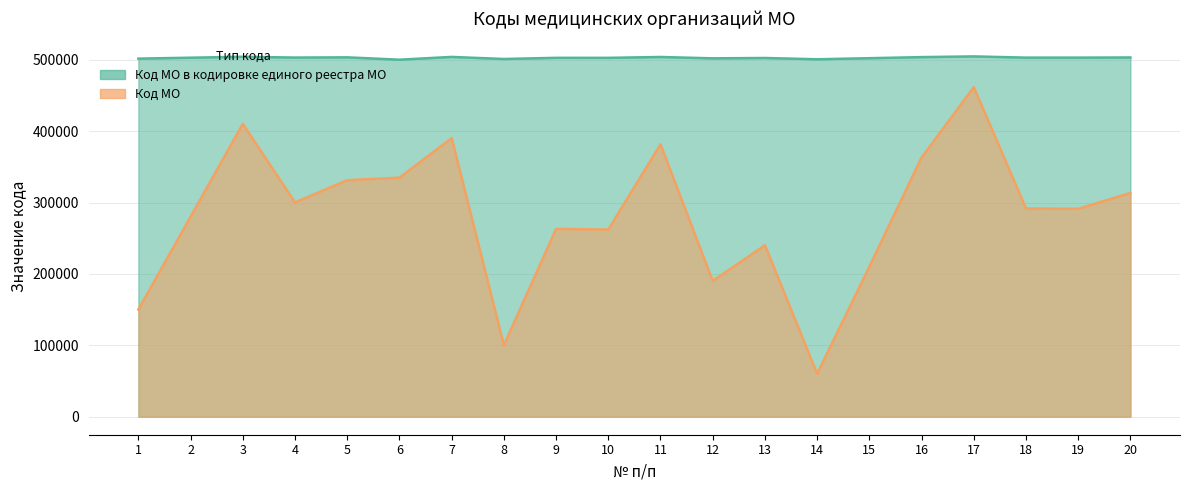

What is the spread (max minus min) of values at 11?

122413